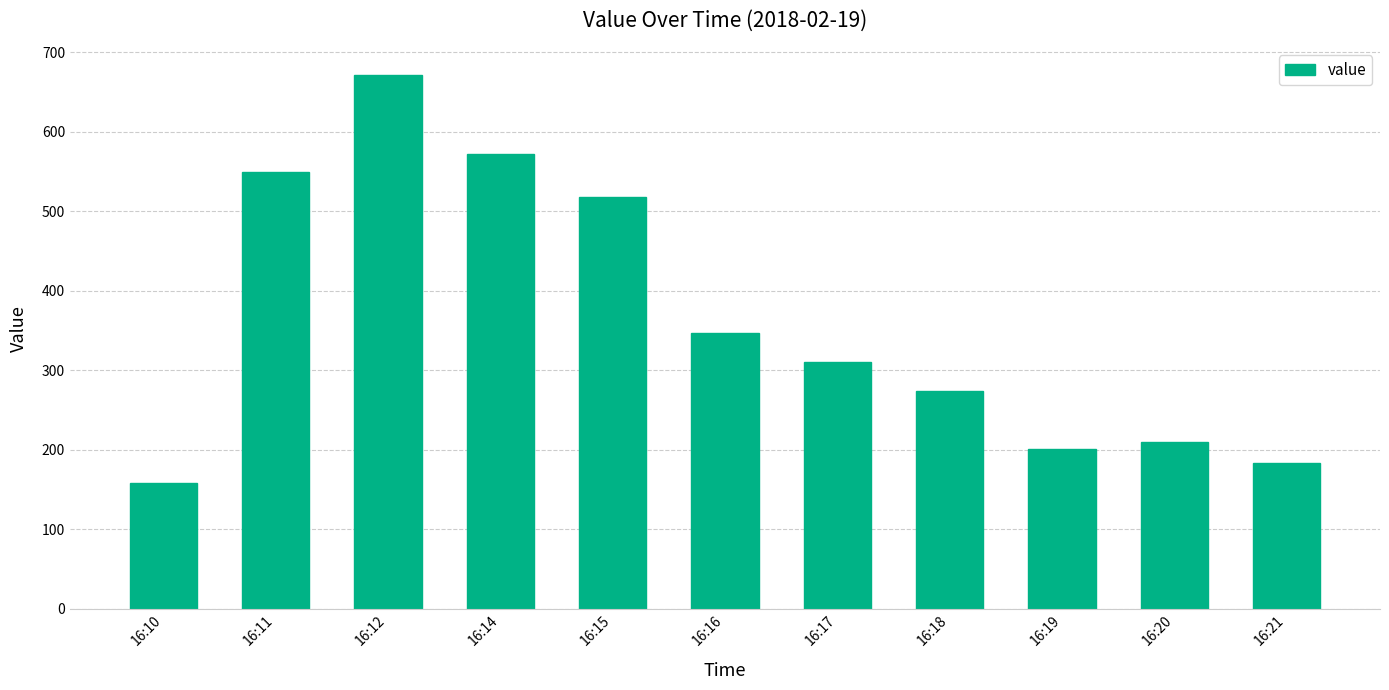

Is it true that the value at 16:16 is 121.5?

False